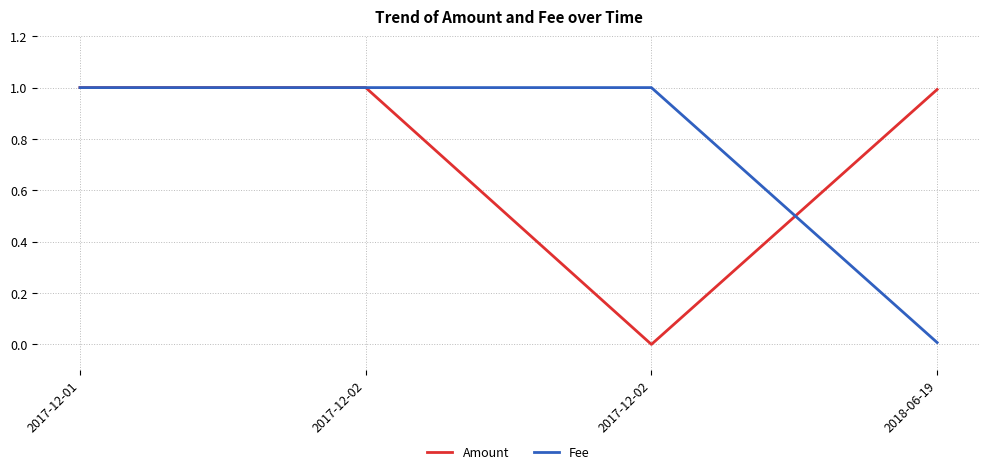

Which series ends up on top after the final intersection of Fee and Amount?

Amount